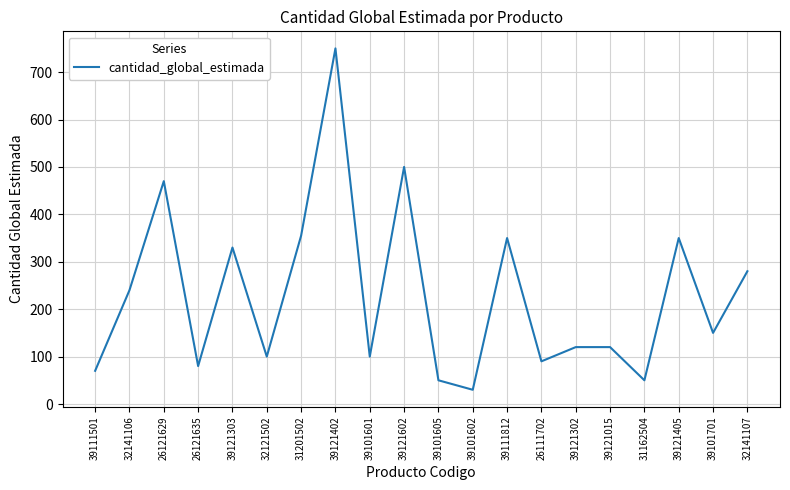

Reading left to right, what are all the values shown in this chart?

70	240	470	80	330	100	355	750	100	500	50	30	350	90	120	120	50	350	150	280